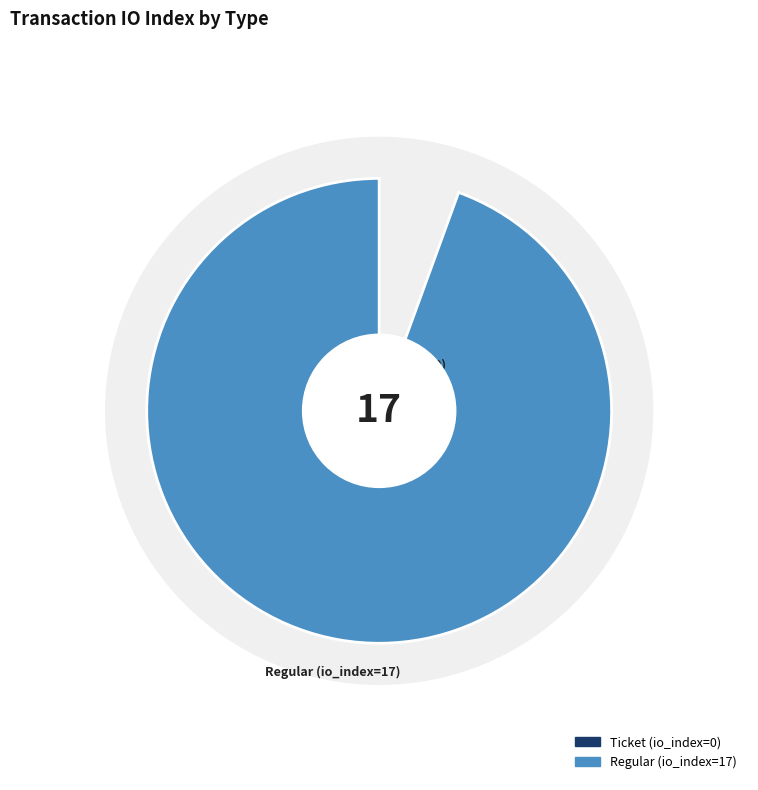

Is there a majority slice in this chart?

Yes